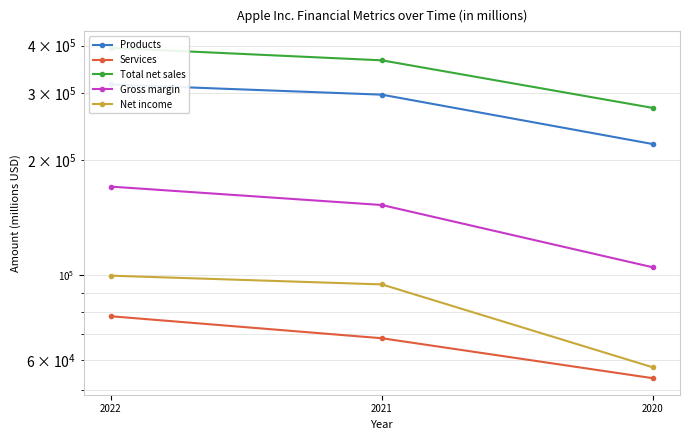

At which label does Products first exceed 297392?

2022